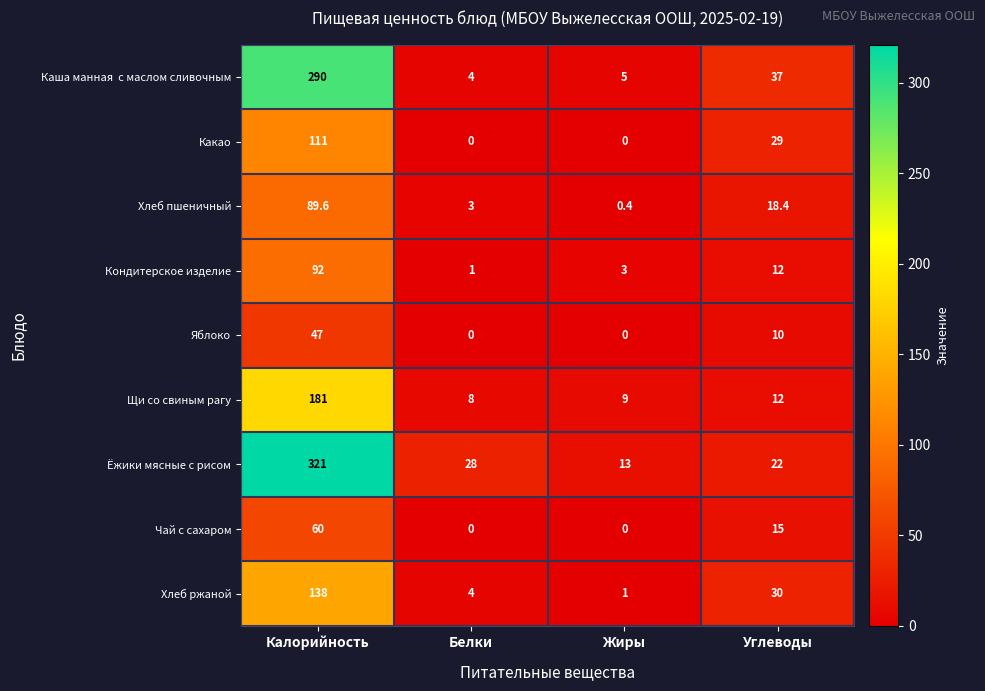

True or false: Какао has a value of -68.6 at Жиры.

False